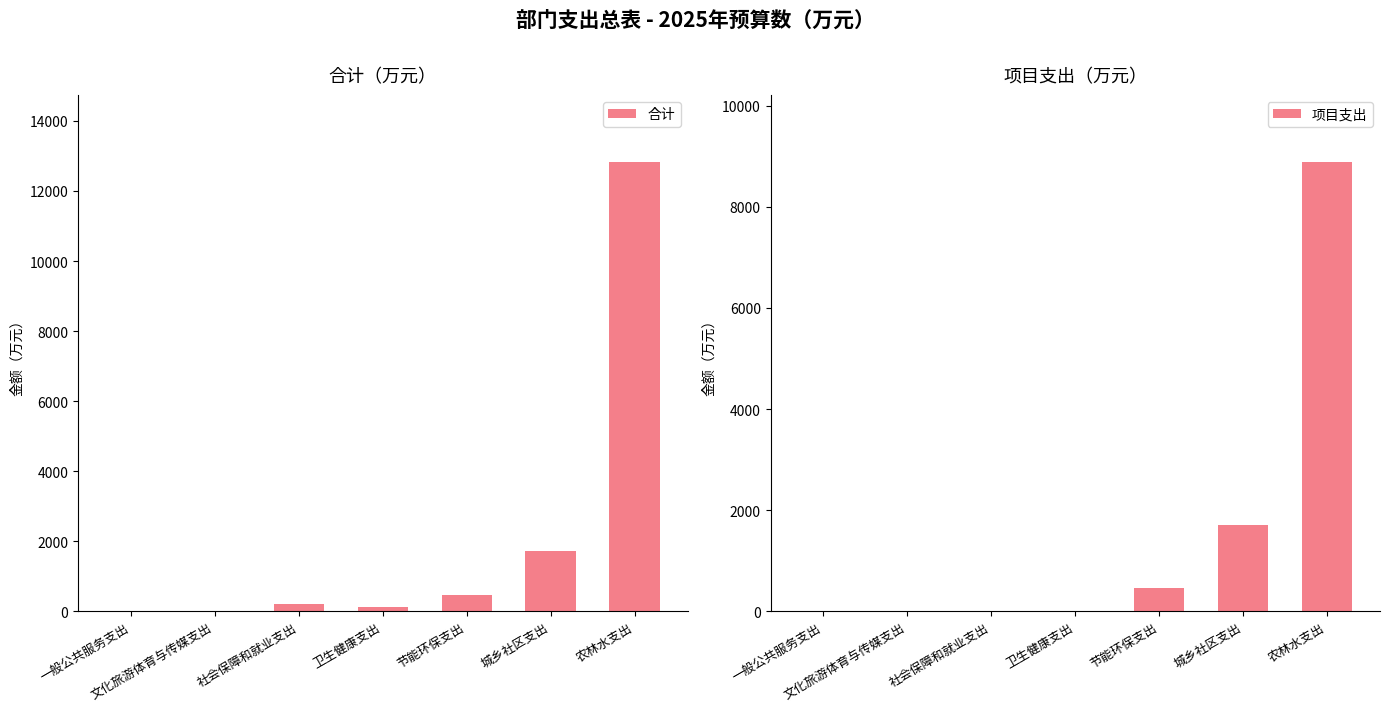

What is the label of the 1st bar from the left?

一般公共服务支出